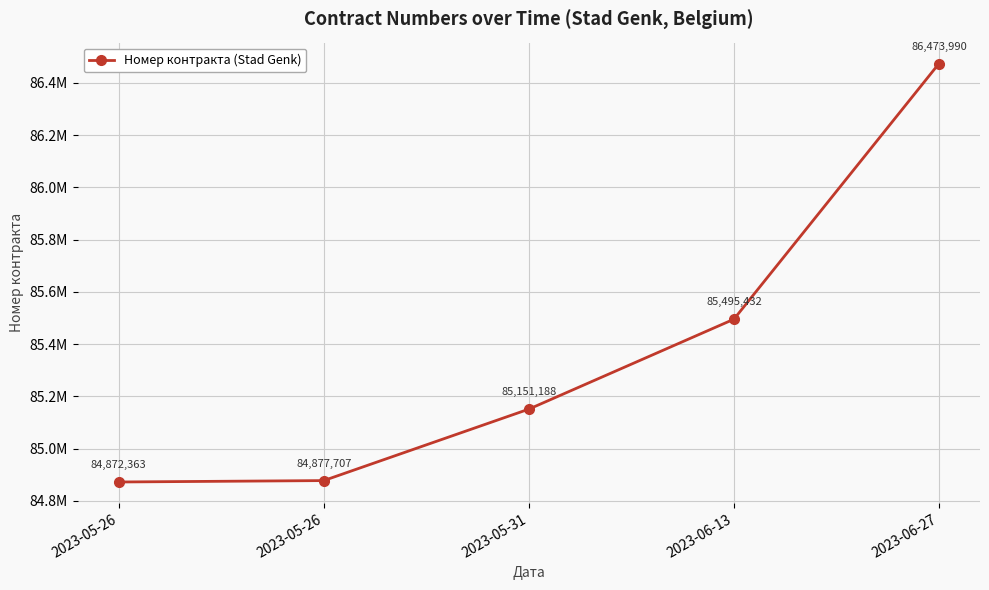

The value at 2023-05-31 is 29145190. True or false?

False